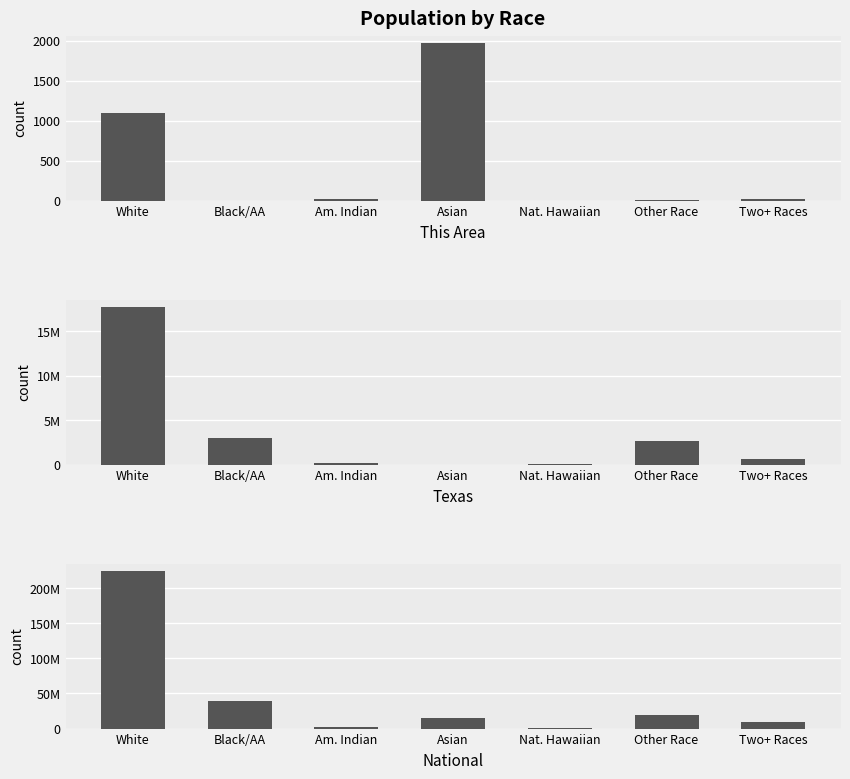

What is the average value of the Texas series?

3454509